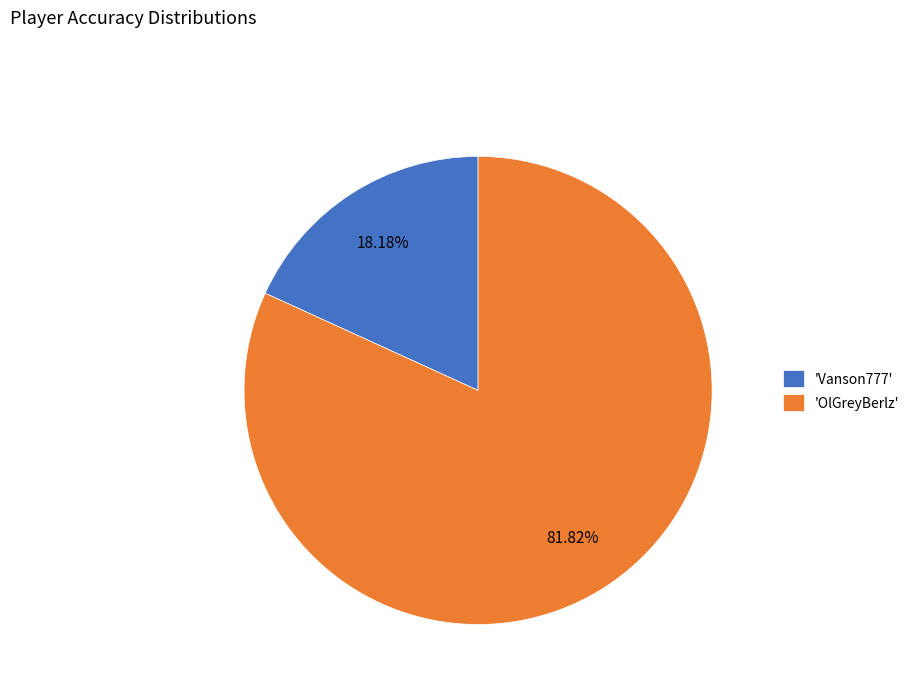

Which slice is the largest?

'OlGreyBerlz'